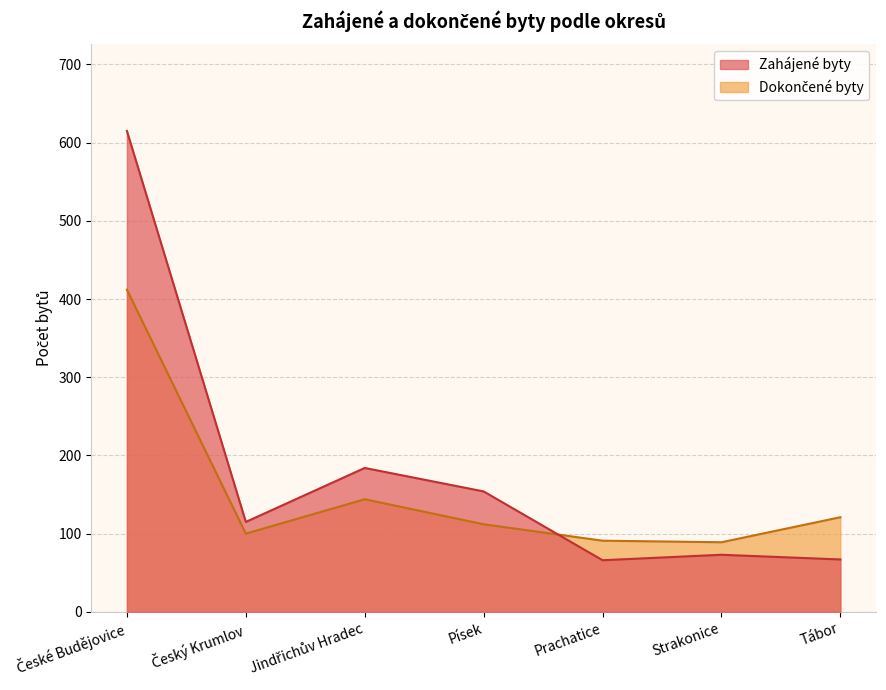

Which label corresponds to the largest value in the chart?

České Budějovice